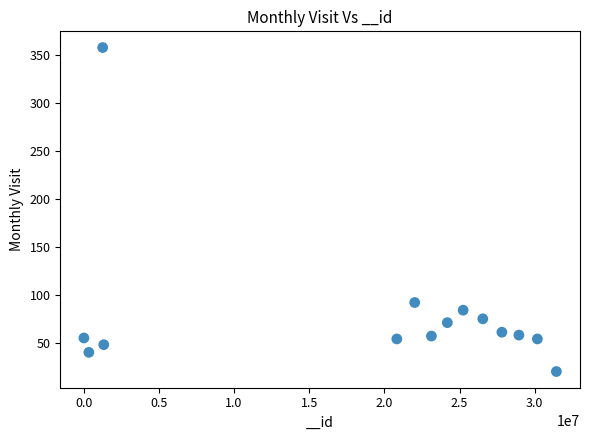

What Y value in the scatter plot is closest to 189?

92